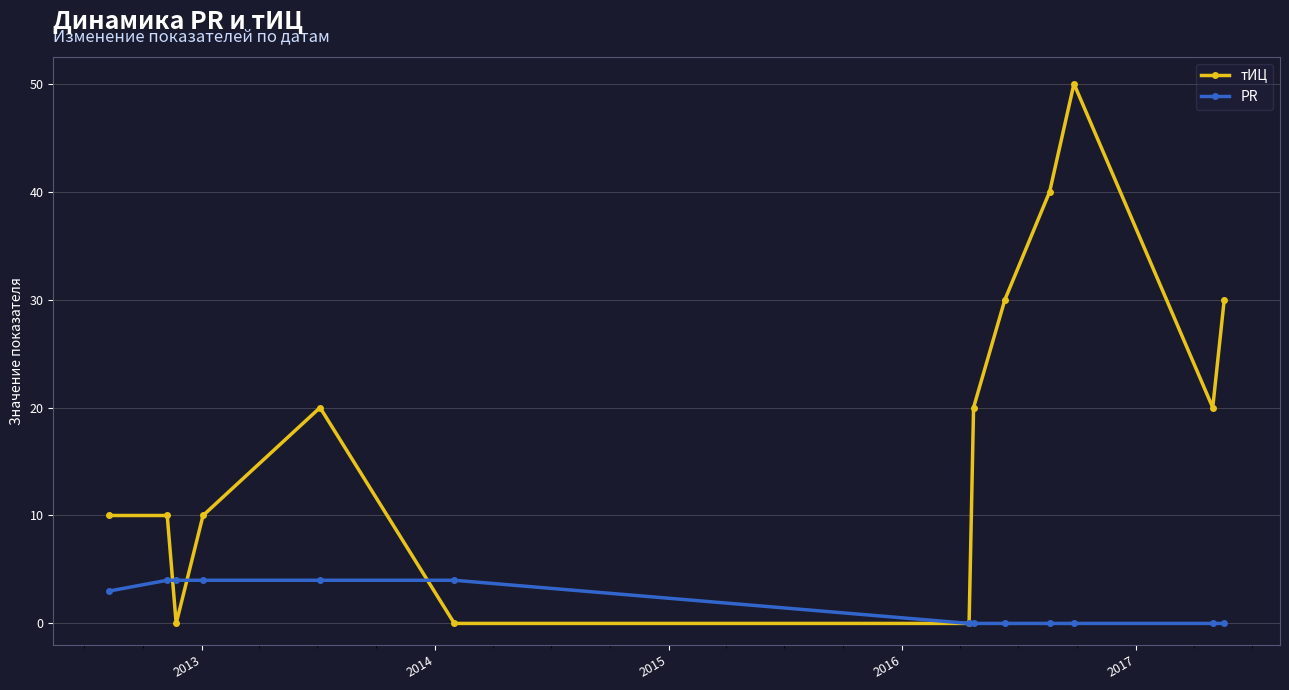

Count the number of categories in the chart.

13